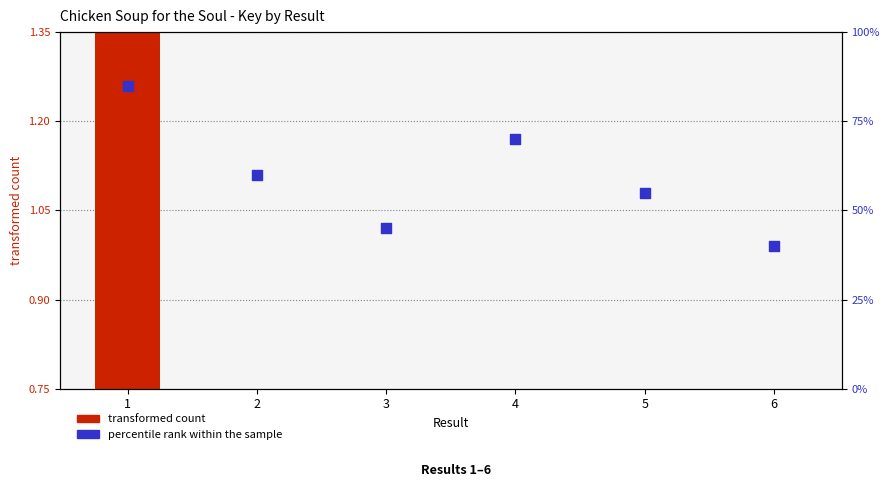

Which series has the largest total across all categories?

percentile rank within the sample